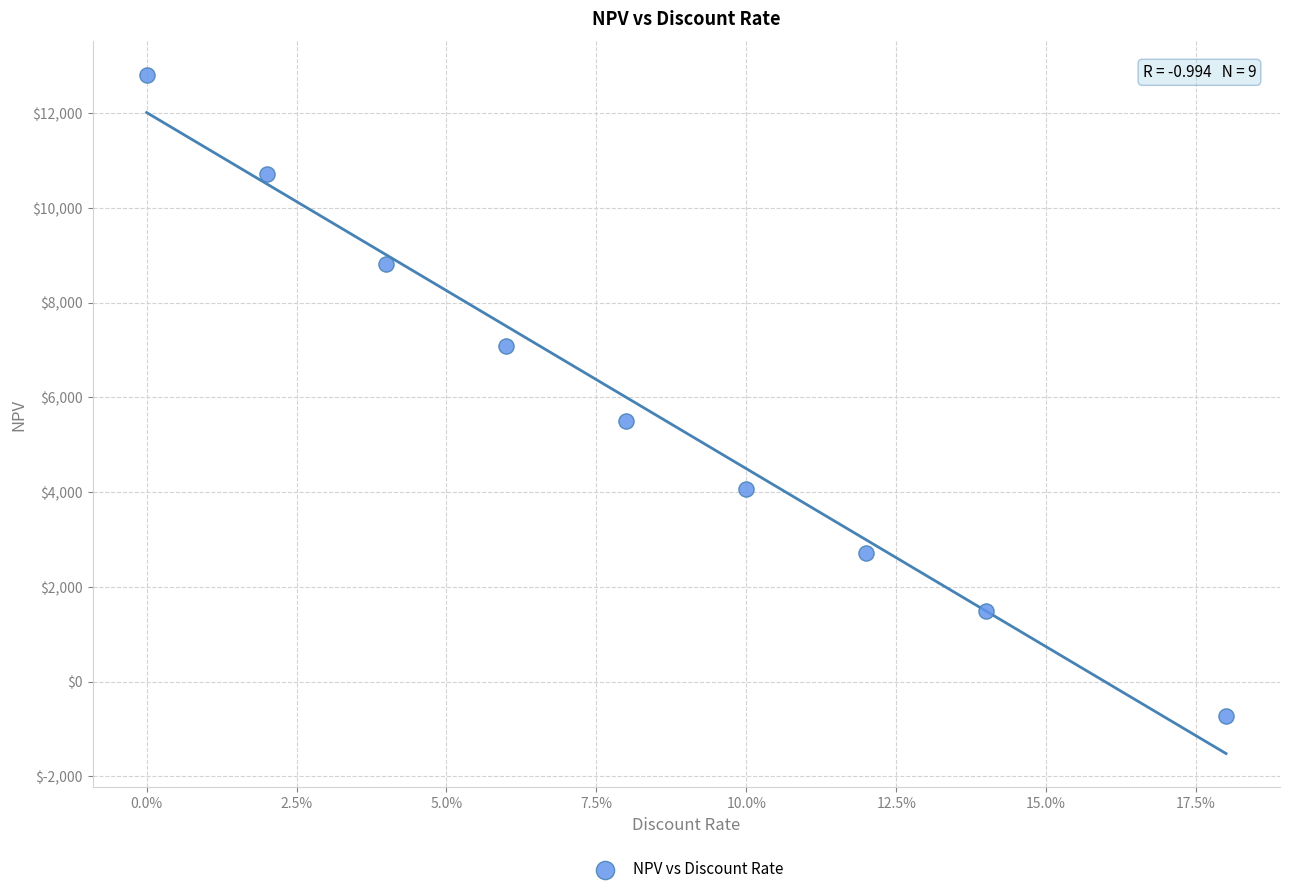

What Y value in the scatter plot is closest to 6041?

5511.6